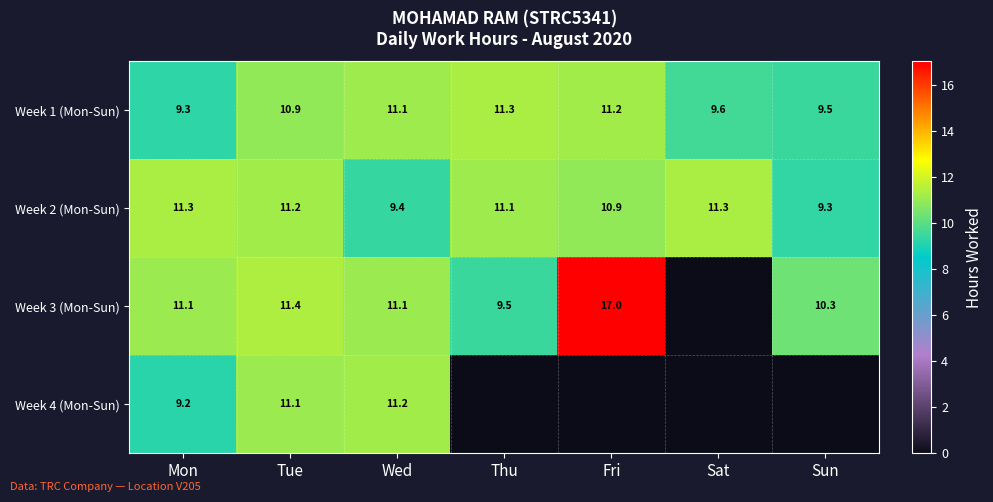

Is the value of Week 1 (Mon-Sun) at Fri greater than the value of Week 3 (Mon-Sun) at Wed?

Yes